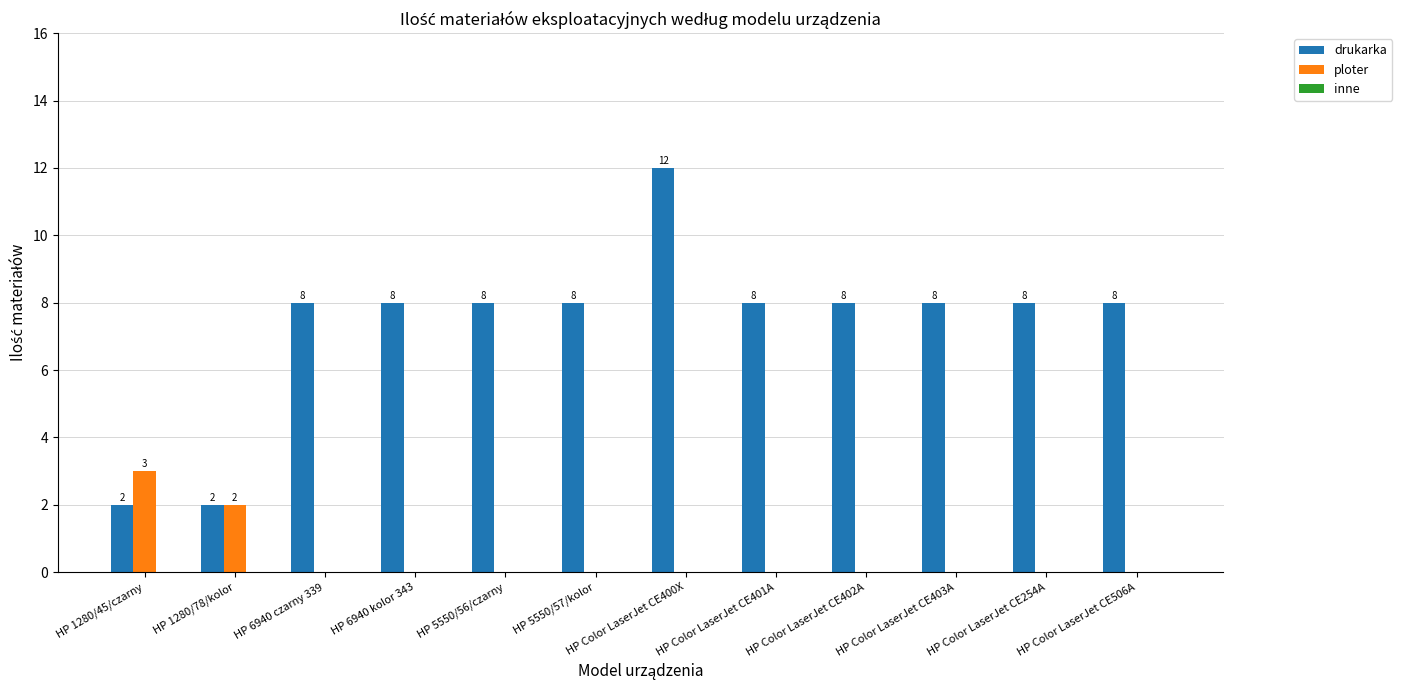

The ploter series shows 1 at HP Color LaserJet CE400X. True or false?

False